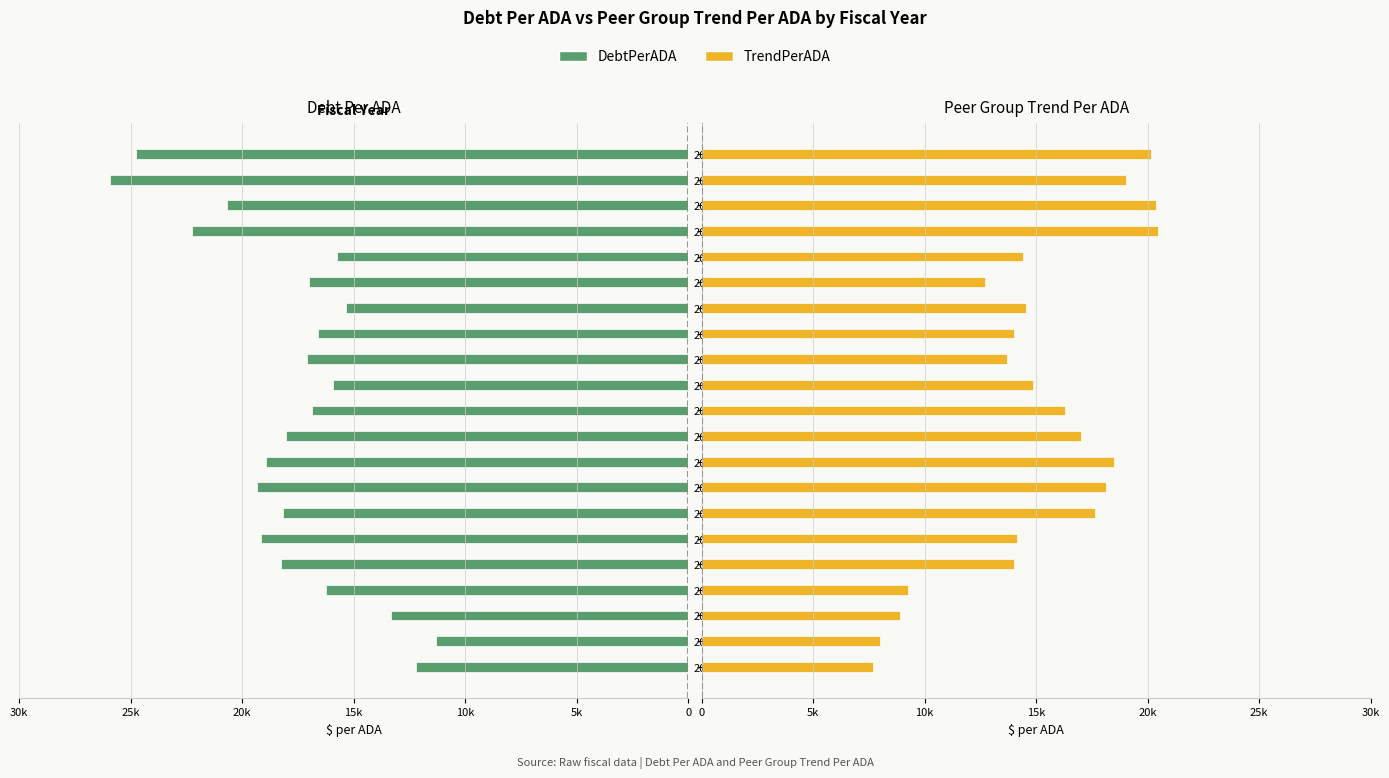

What is the difference between the second highest and second lowest values in the TrendPerADA series?

12337.7